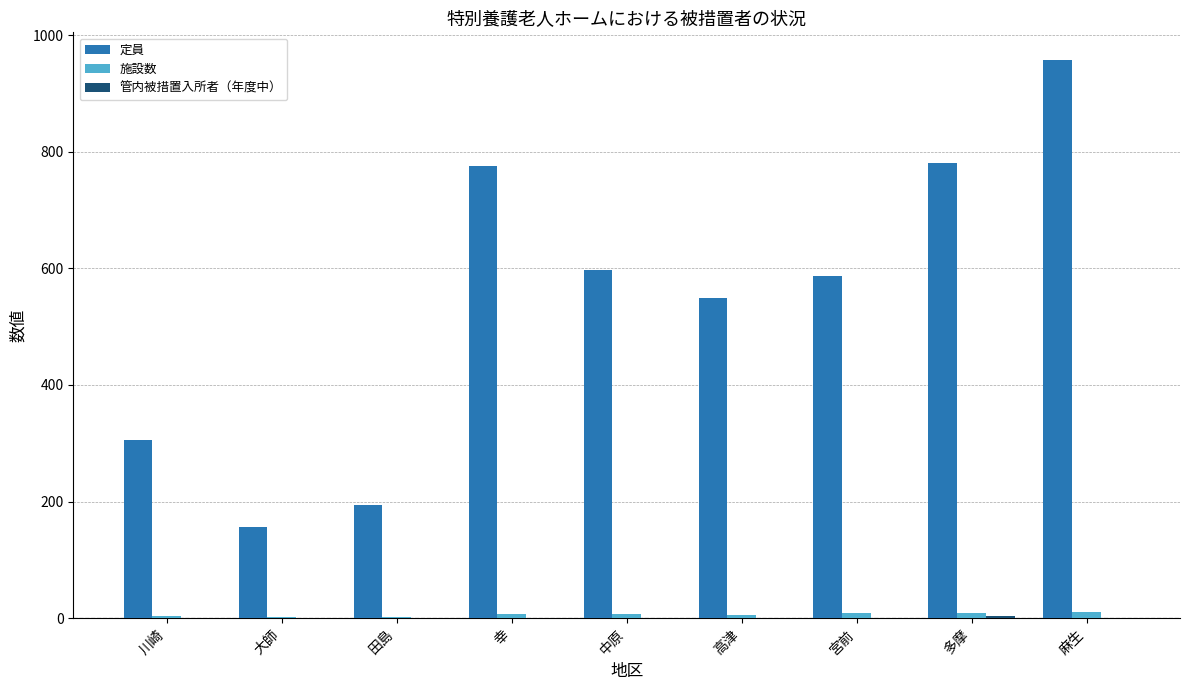

What is the maximum value shown in the chart?

957